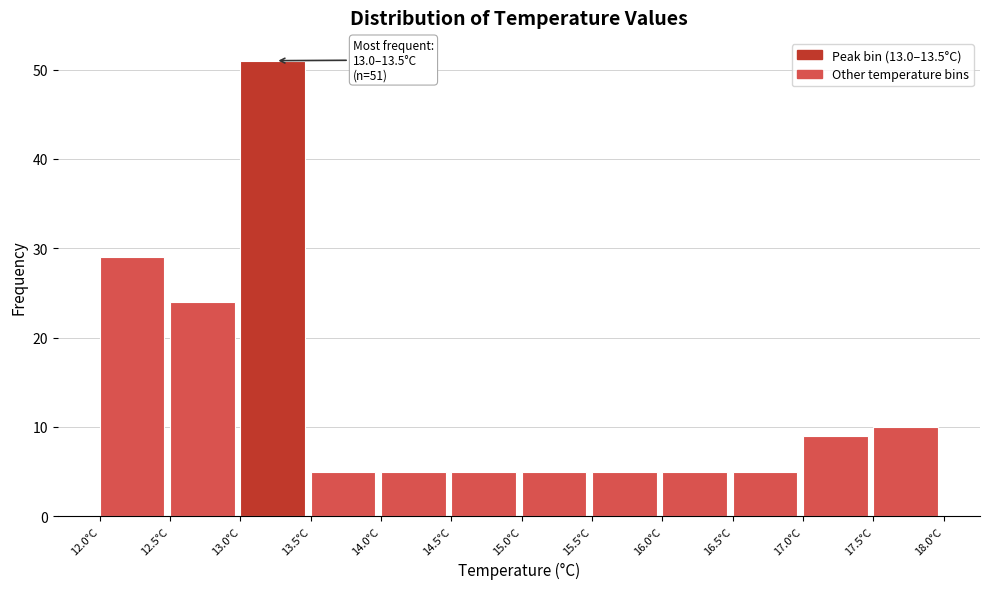

Which range on the x-axis has the tallest bar?

13.0 to 13.5